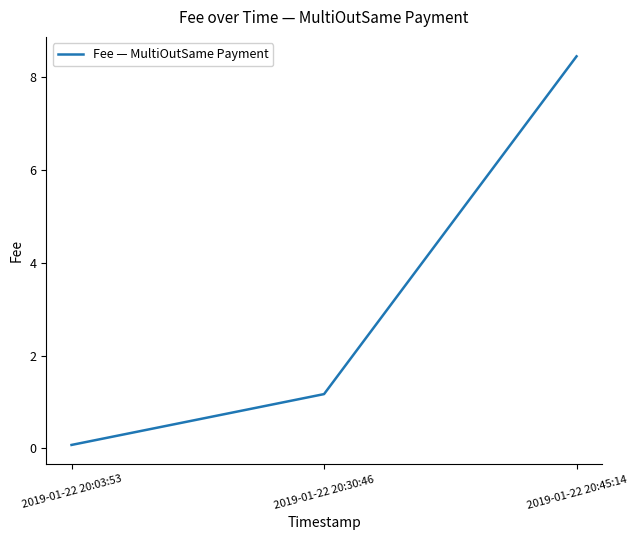

What position from the right is 2019-01-22 20:30:46?

2